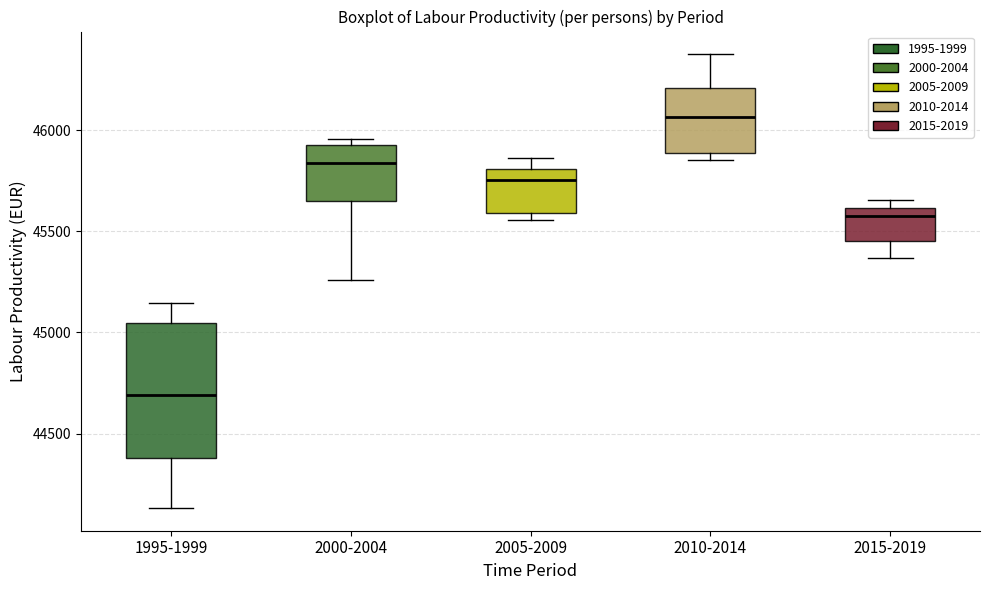

Which box's median line is the highest?

2010-2014